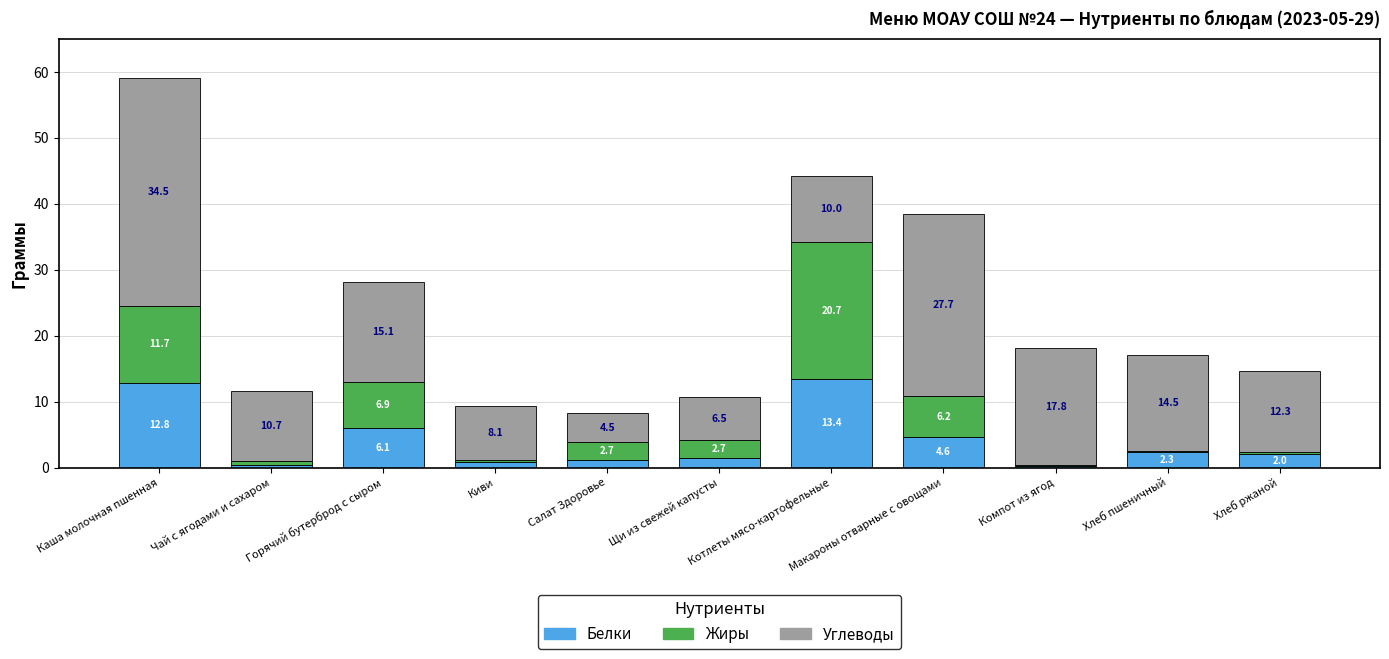

How many categories are shown in the chart?

11